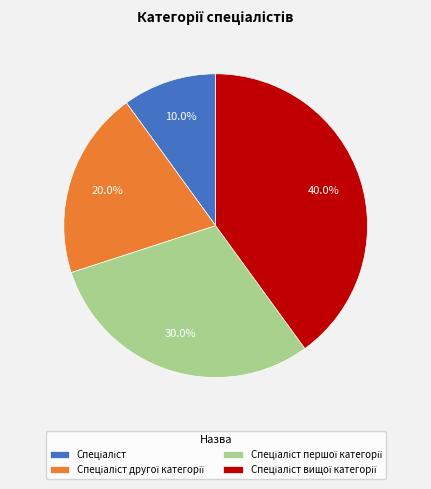

Is there any slice that represents more than half of the pie?

No